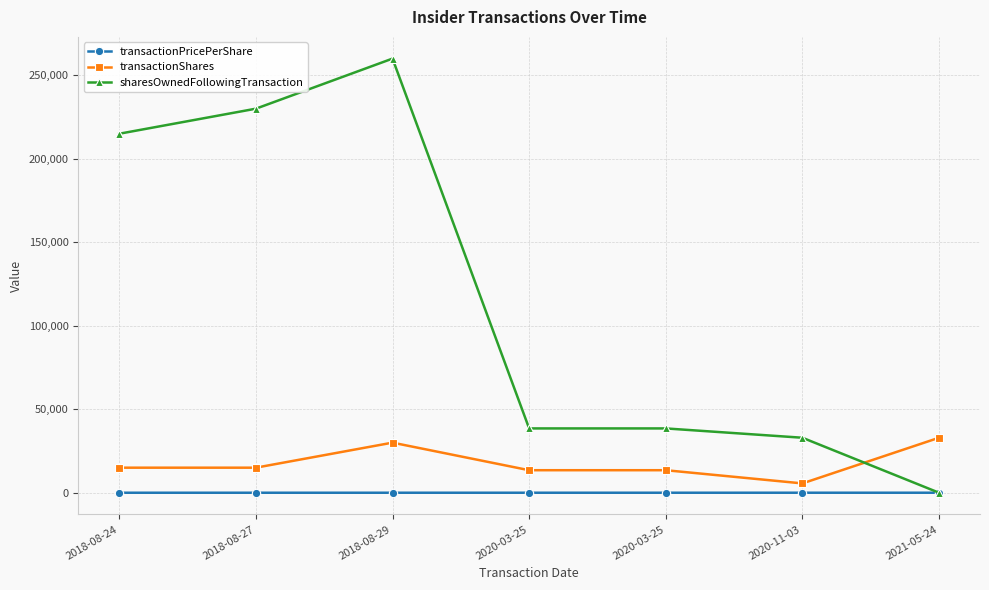

Is this an area chart (filled region under the line)?

No